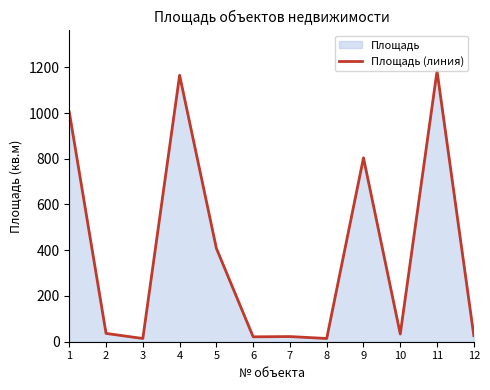

Which has a higher value, 4 or 7?

4